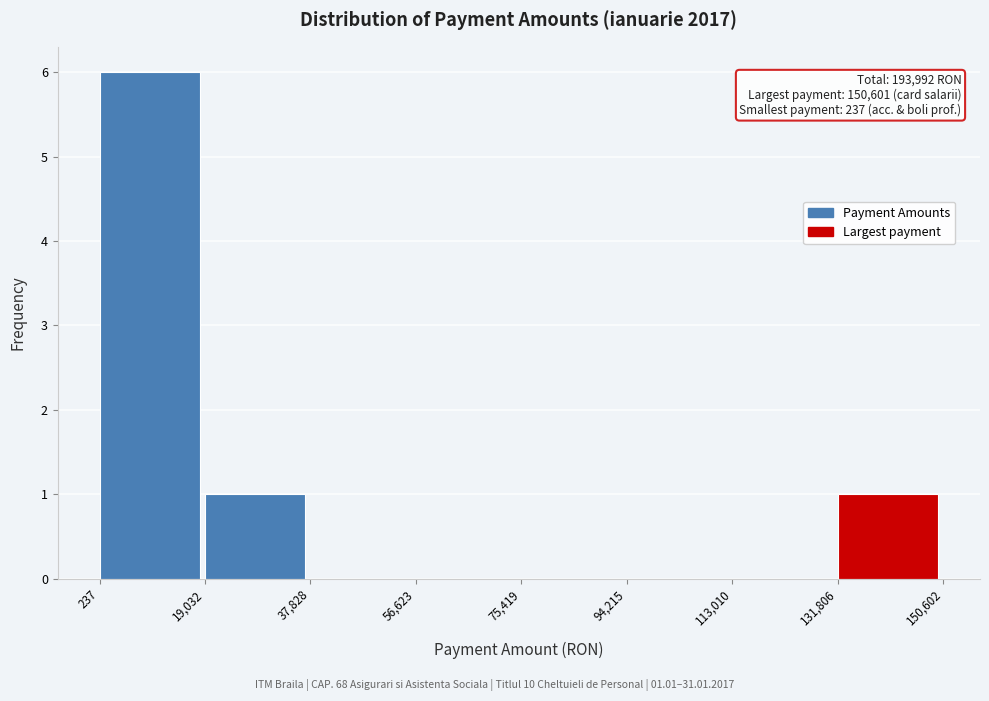

Which range on the x-axis has the tallest bar?

237 to 19,032